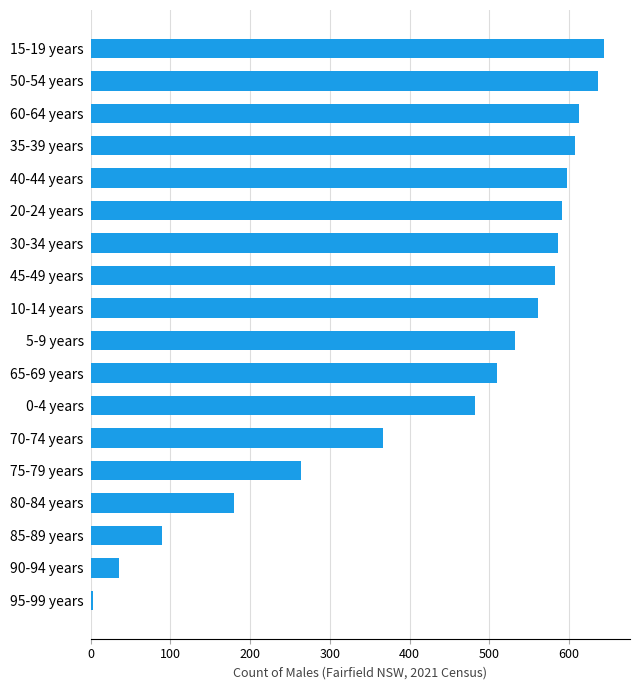

Reading top to bottom, what are all the values shown in this chart?

15-19 years=644	50-54 years=636	60-64 years=612	35-39 years=607	40-44 years=597	20-24 years=591	30-34 years=586	45-49 years=582	10-14 years=561	5-9 years=532	65-69 years=509	0-4 years=482	70-74 years=366	75-79 years=264	80-84 years=180	85-89 years=89	90-94 years=36	95-99 years=3